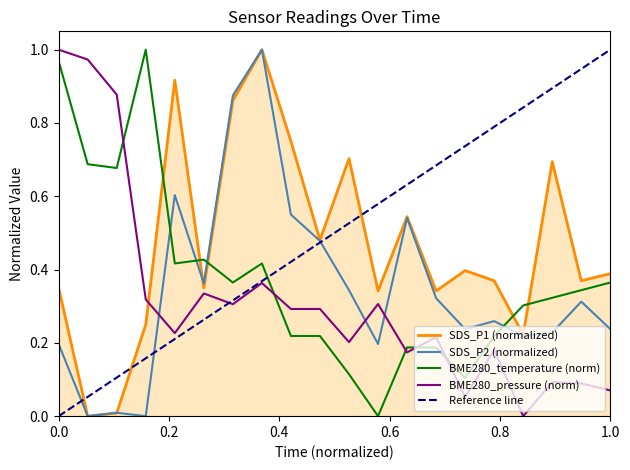

Which series ends up on top after the final intersection of SDS_P2 (normalized) and BME280_temperature (norm)?

BME280_temperature (norm)